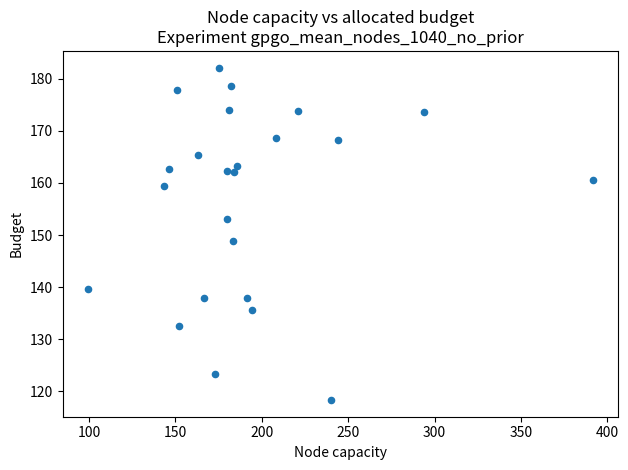

What is the range of Y values (max minus min)?

63.8